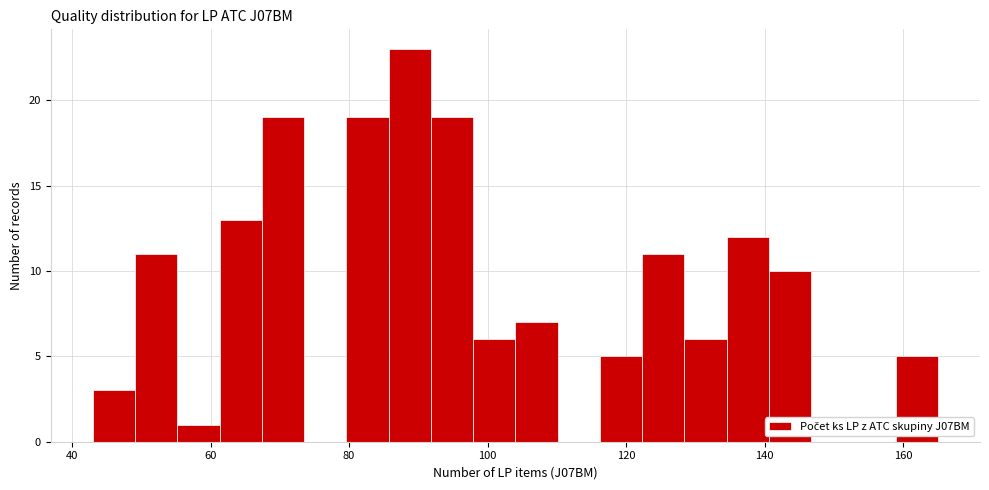

Around what value on the x-axis is the tallest bar? Give the approximate position of its centre, as read against the axis.

88